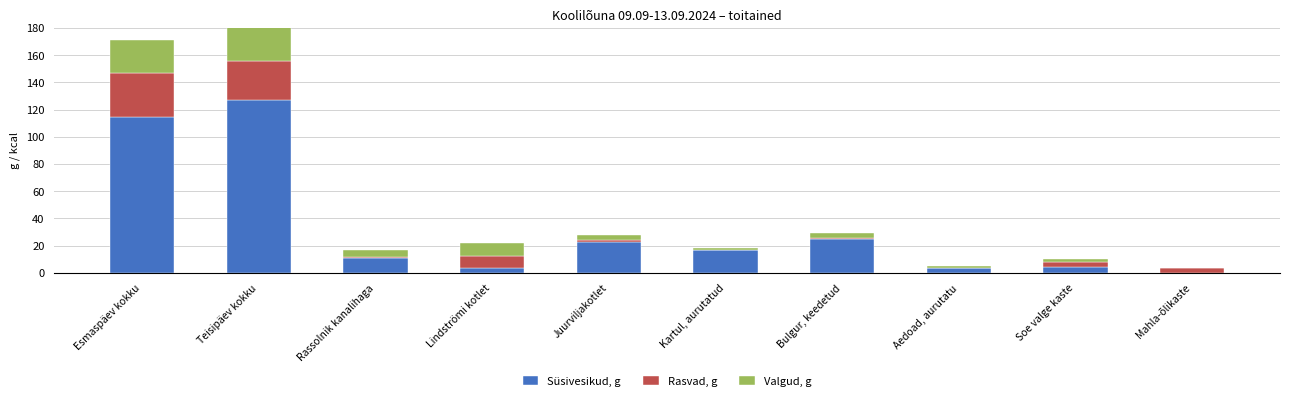

What is the difference between the second highest and minimum values in the Rasvad, g series?

28.9